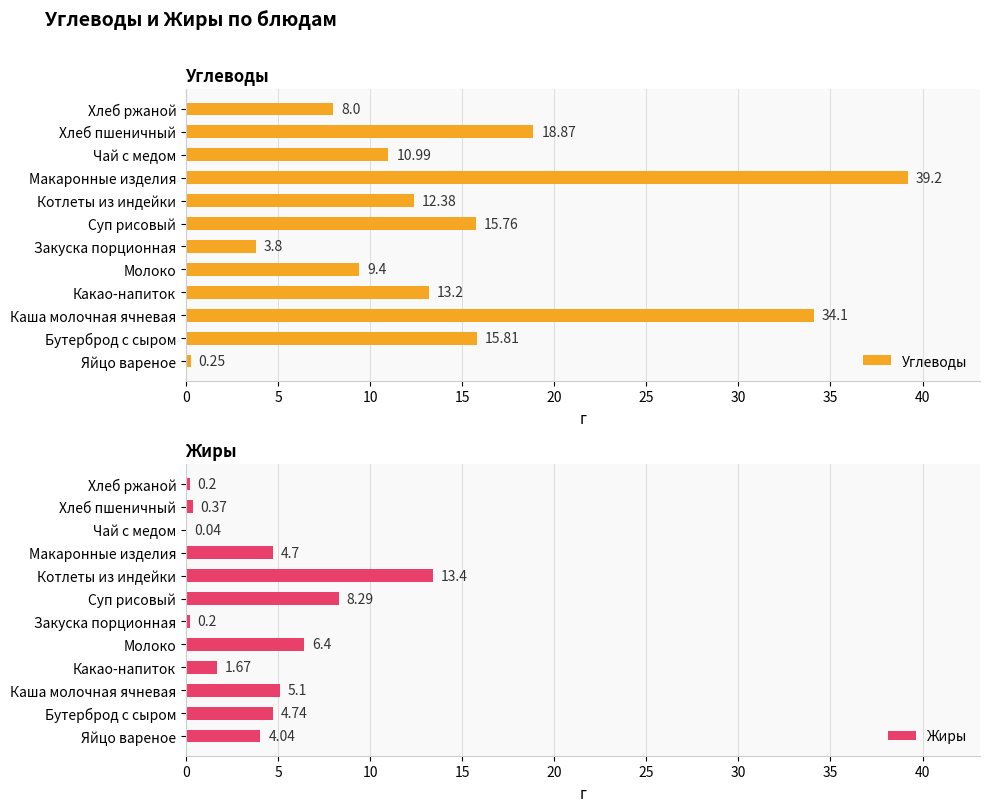

What is the difference between the maximum and minimum values in the Жиры series?

13.4